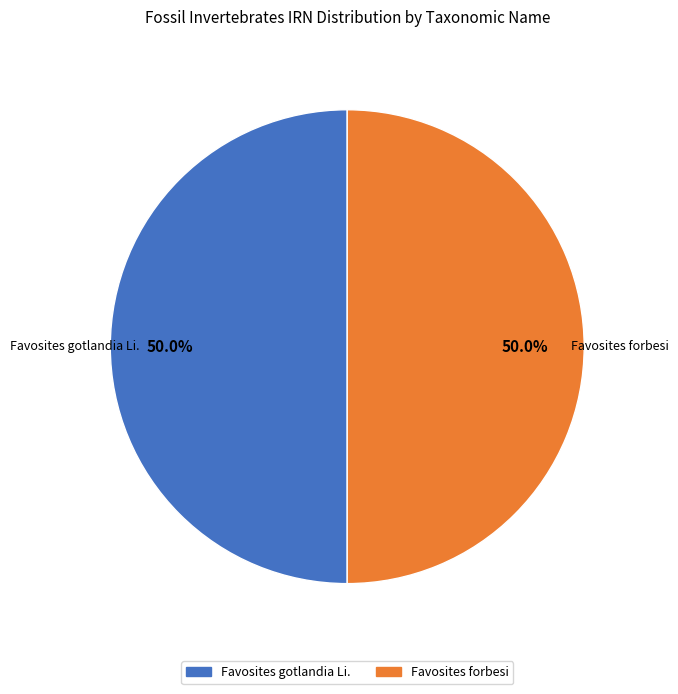

How many slices are in this pie chart?

2